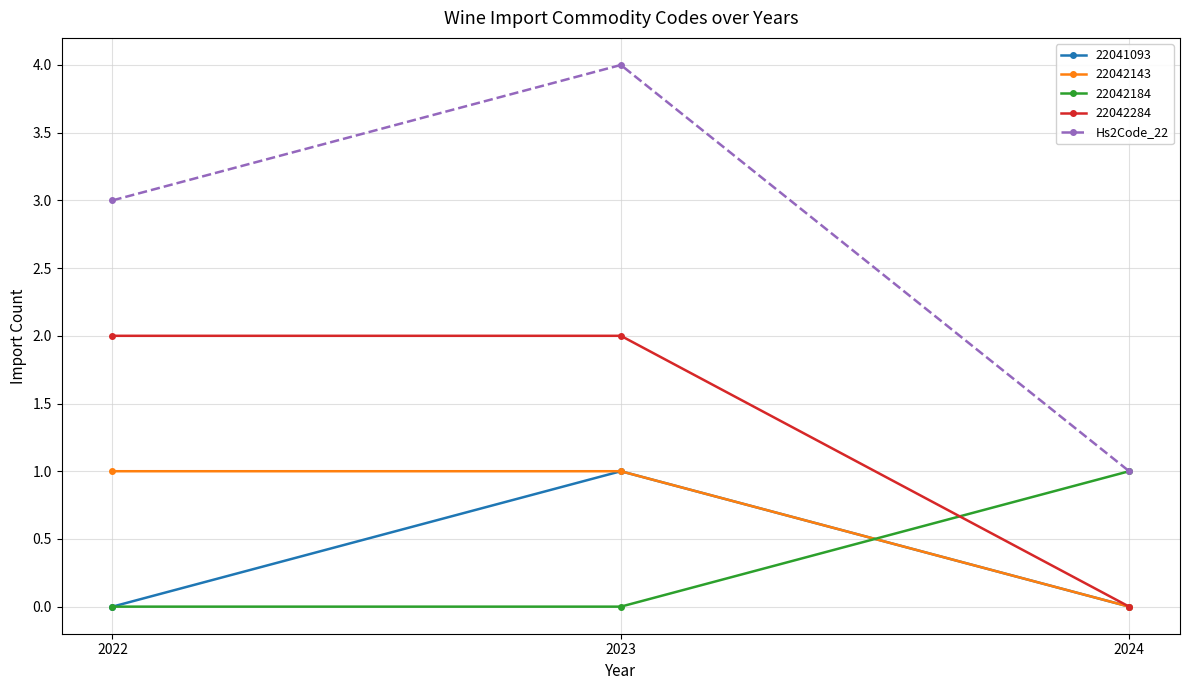

Which series has the largest total across all categories?

Hs2Code_22